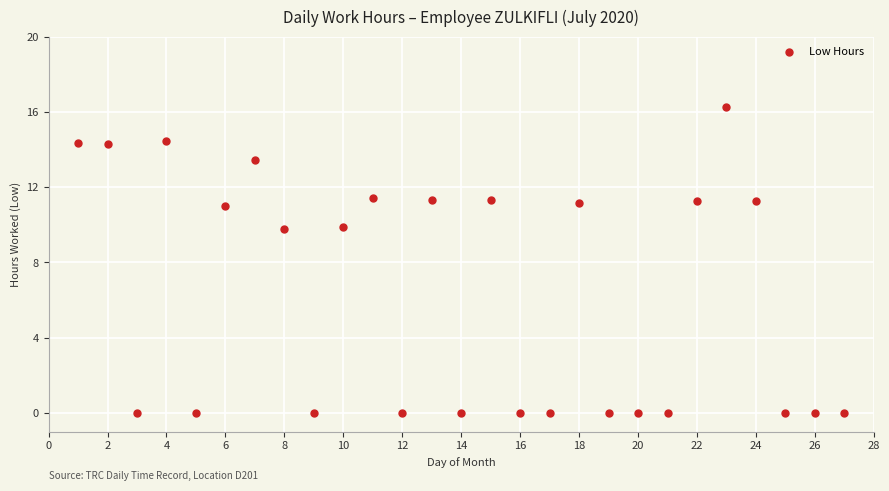

What is the range of Y values (max minus min)?

16.3